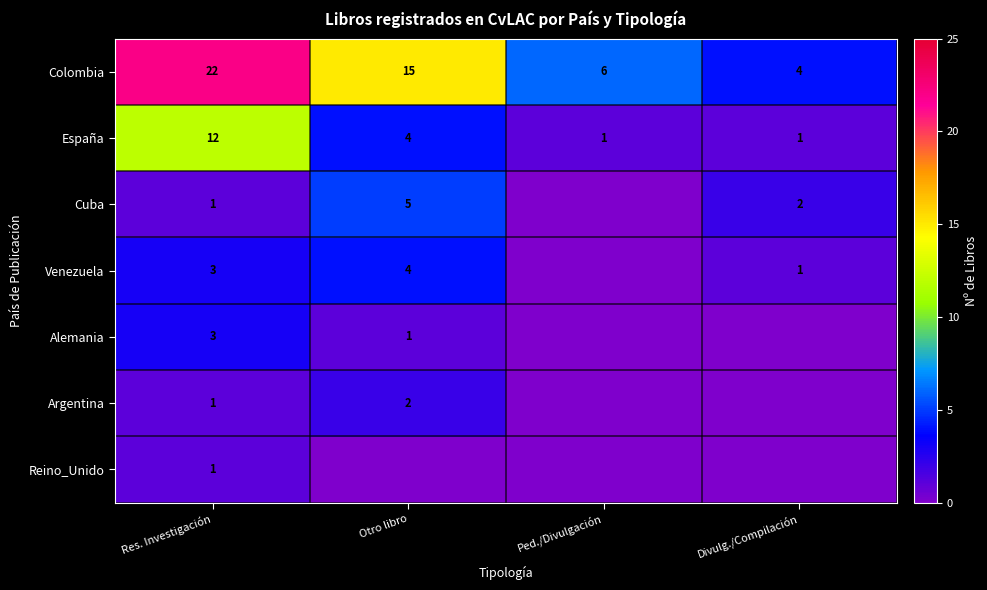

At which label does Colombia first exceed 15?

Res. Investigación